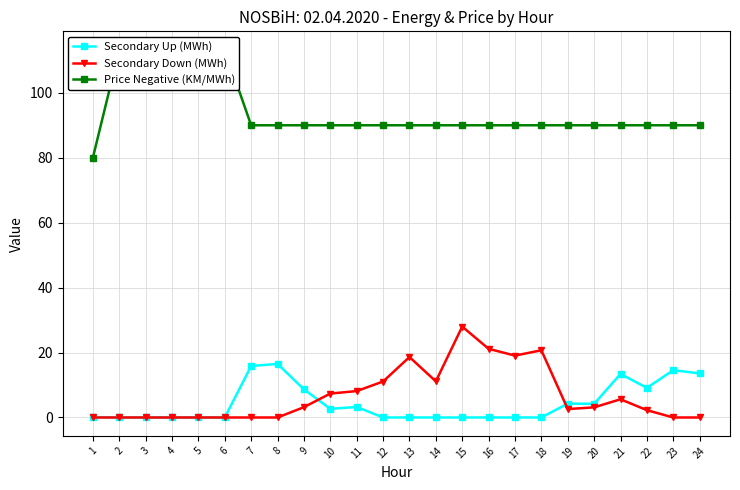

True or false: Secondary Down (MWh) and Price Negative (KM/MWh) cross at least once.

False